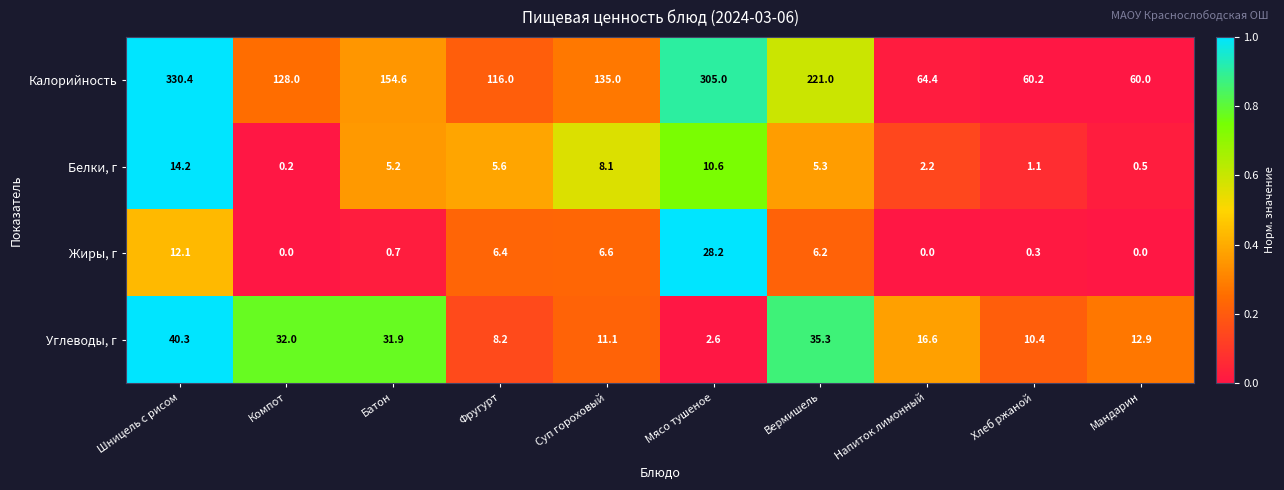

Is it true that Калорийность equals 92.0 at Напиток лимонный?

False